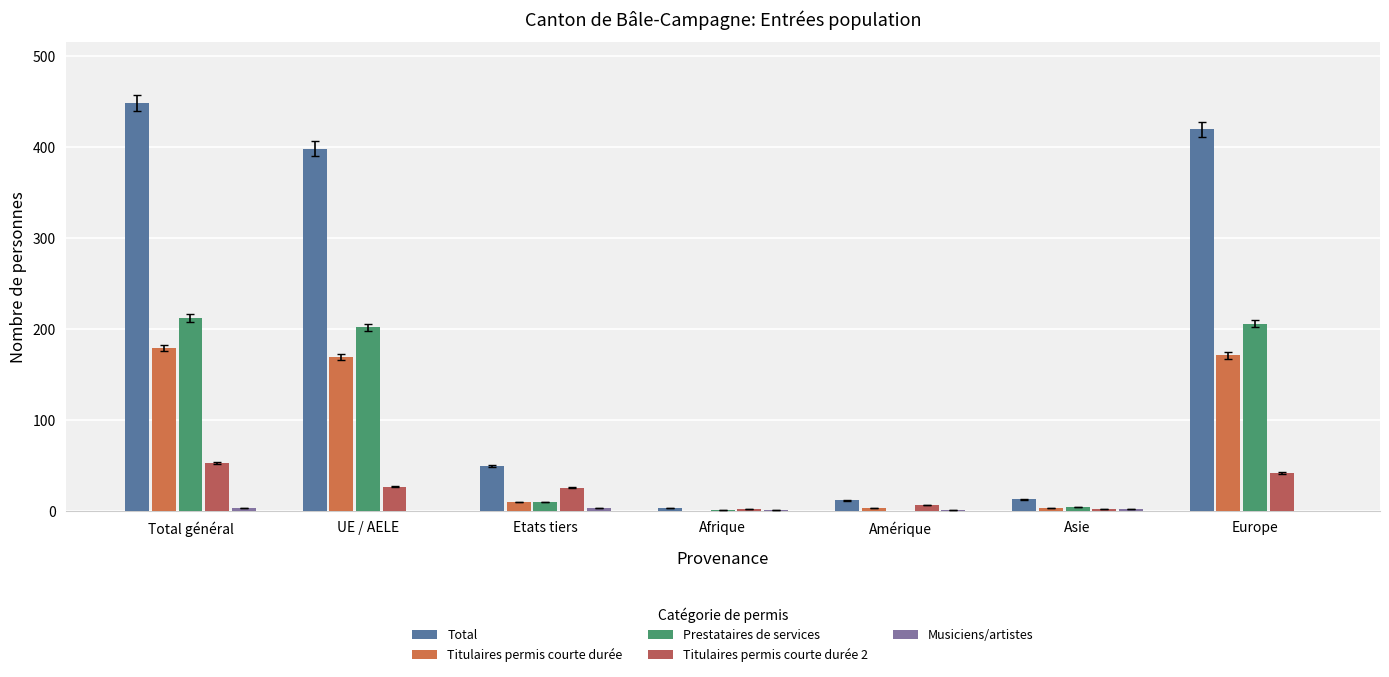

How many groups of bars are there?

7